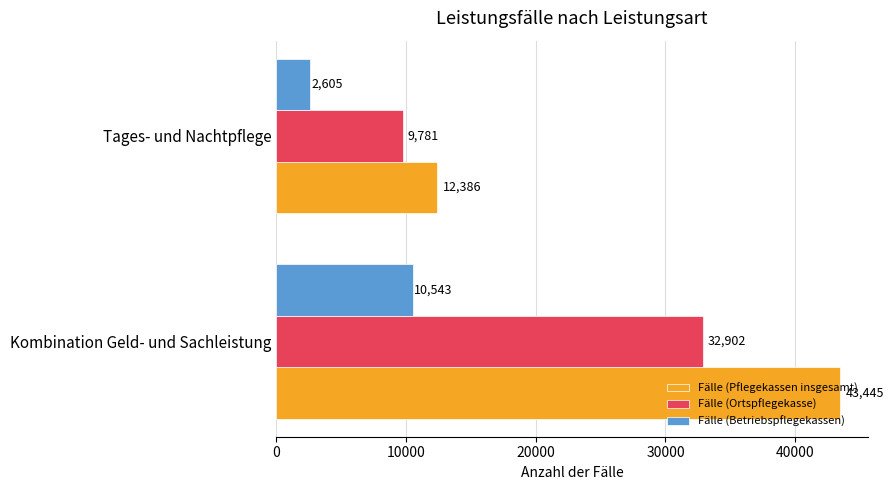

Which series has the largest total across all categories?

Fälle (Pflegekassen insgesamt)